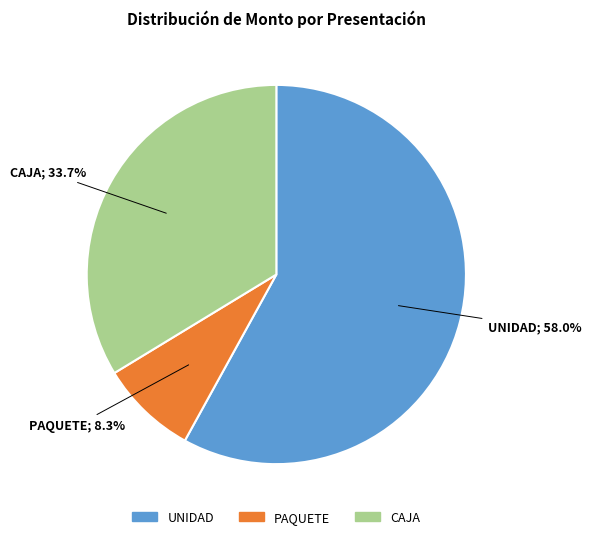

Does any single category account for the majority?

Yes